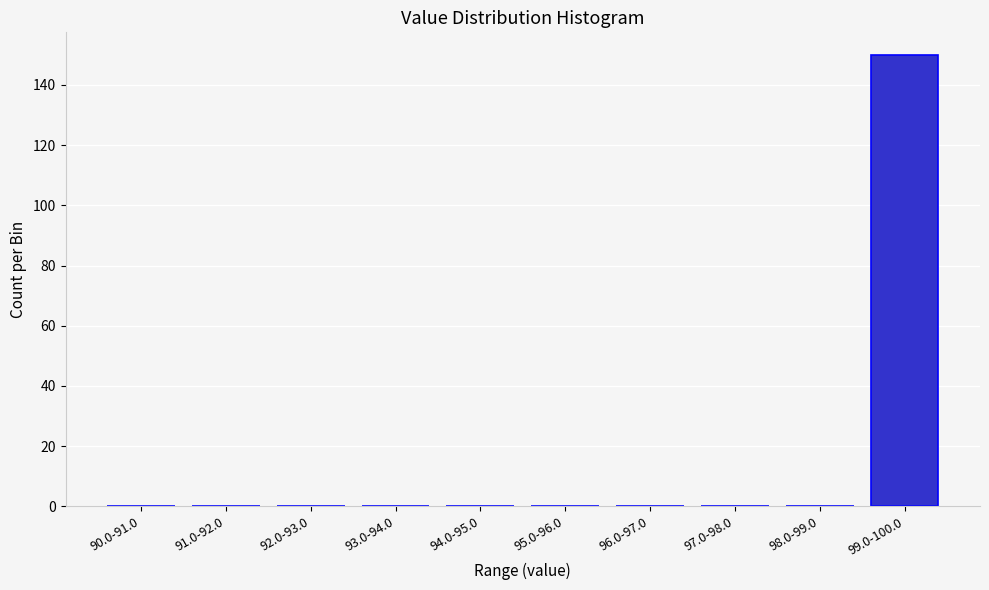

Reading left to right, what are all the values shown in this chart?

90.0-91.0=0	91.0-92.0=0	92.0-93.0=0	93.0-94.0=0	94.0-95.0=0	95.0-96.0=0	96.0-97.0=0	97.0-98.0=0	98.0-99.0=0	99.0-100.0=150